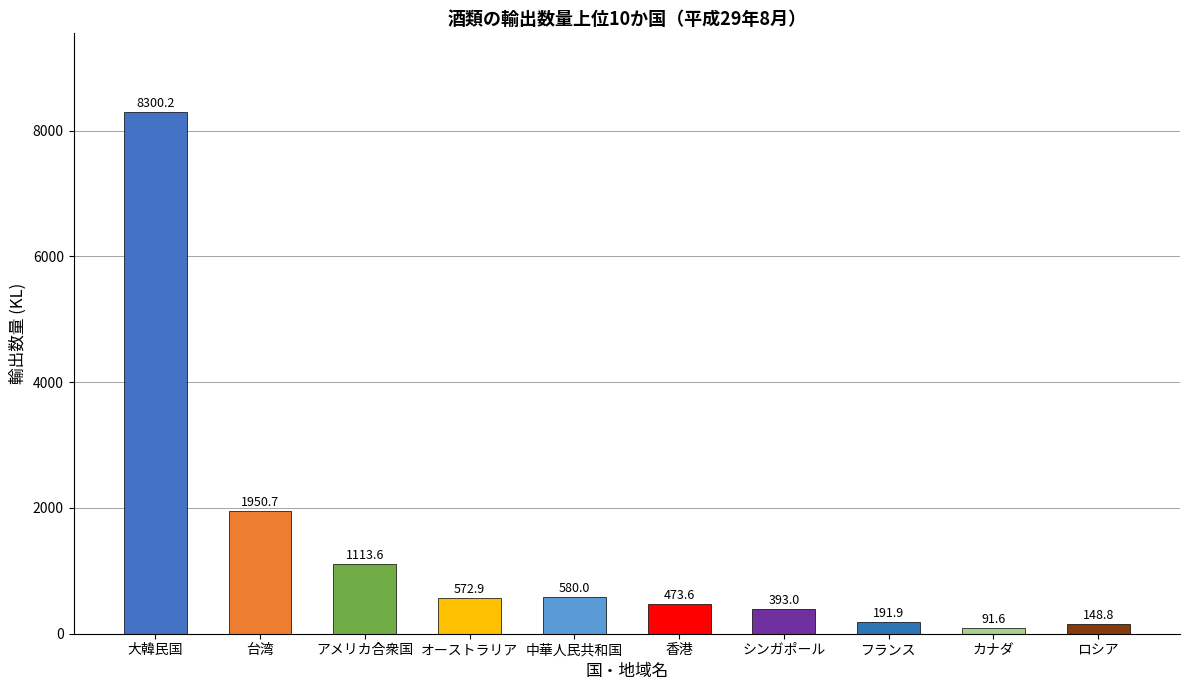

Reading left to right, what are all the values shown in this chart?

大韓民国=8300.2	台湾=1950.7	アメリカ合衆国=1113.6	オーストラリア=572.9	中華人民共和国=580.0	香港=473.6	シンガポール=393.0	フランス=191.9	カナダ=91.6	ロシア=148.8